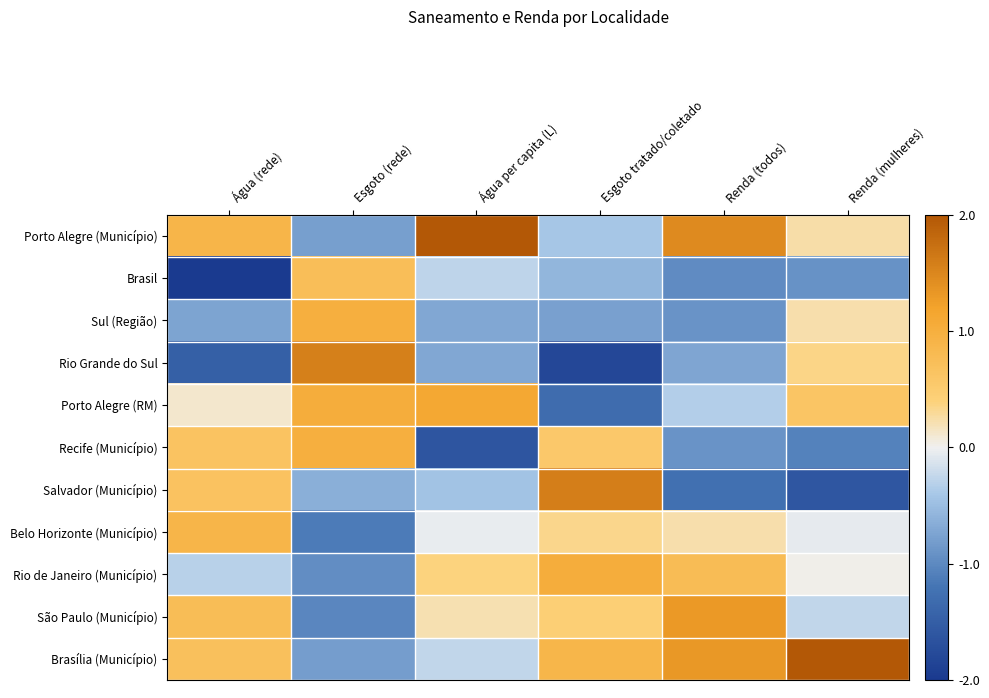

List the series in order of their peak value, highest first.

Brasília (Município), Porto Alegre (Município), Salvador (Município), Rio Grande do Sul, São Paulo (Município), Porto Alegre (RM), Rio de Janeiro (Município), Recife (Município), Sul (Região), Belo Horizonte (Município), Brasil